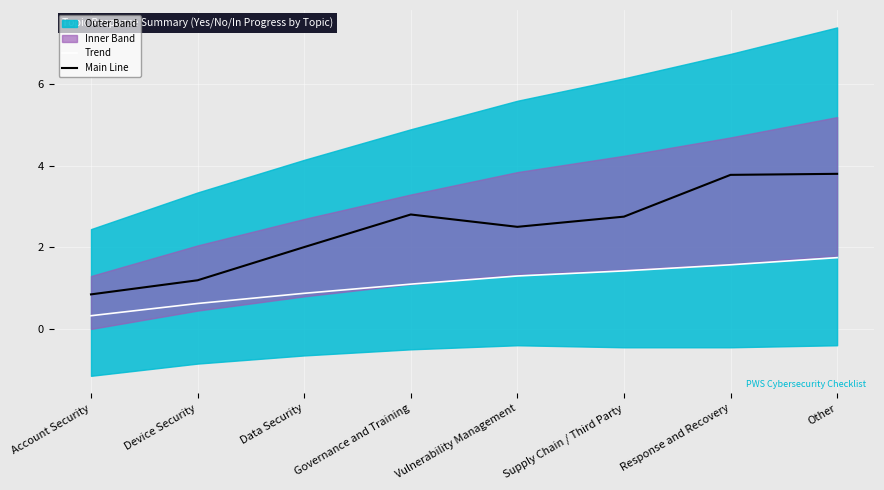

True or false: Main Line and Trend intersect in this chart.

False